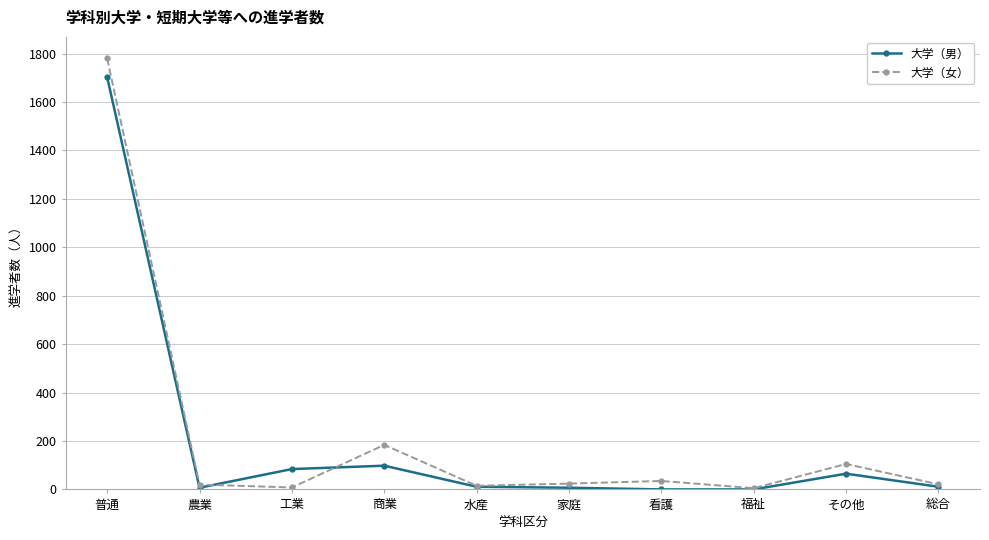

What is the maximum value shown in the chart?

1780